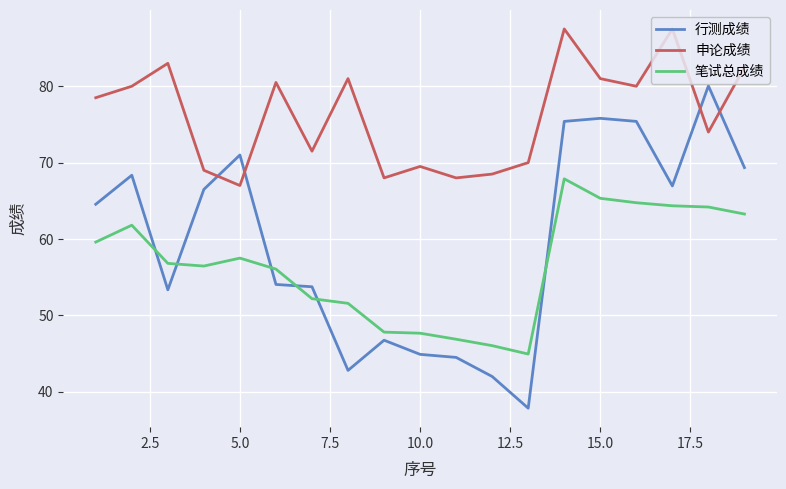

Which series has the widest spread of values?

行测成绩